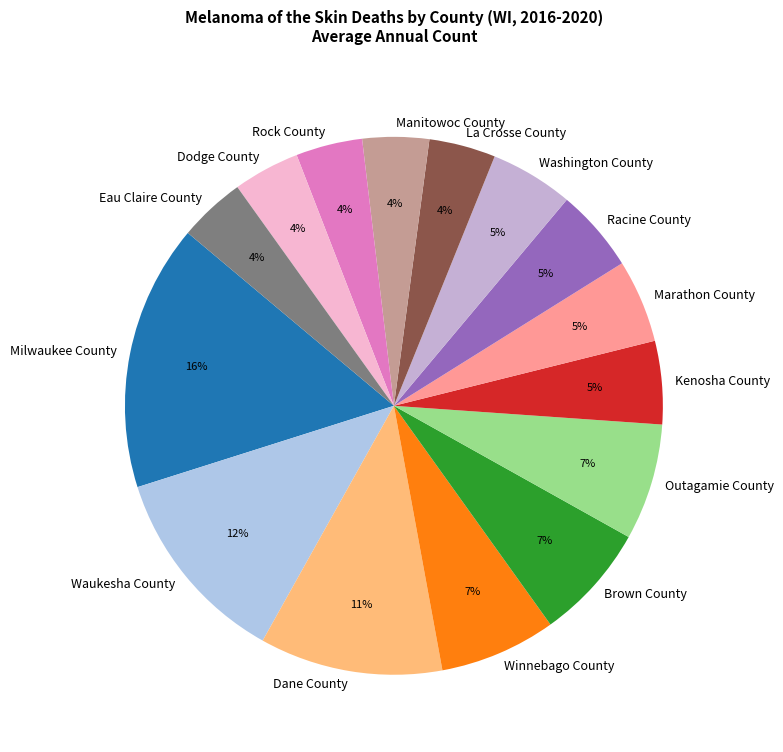

To the nearest percent, what is the difference between the Eau Claire County and Brown County slice percentages?

3%